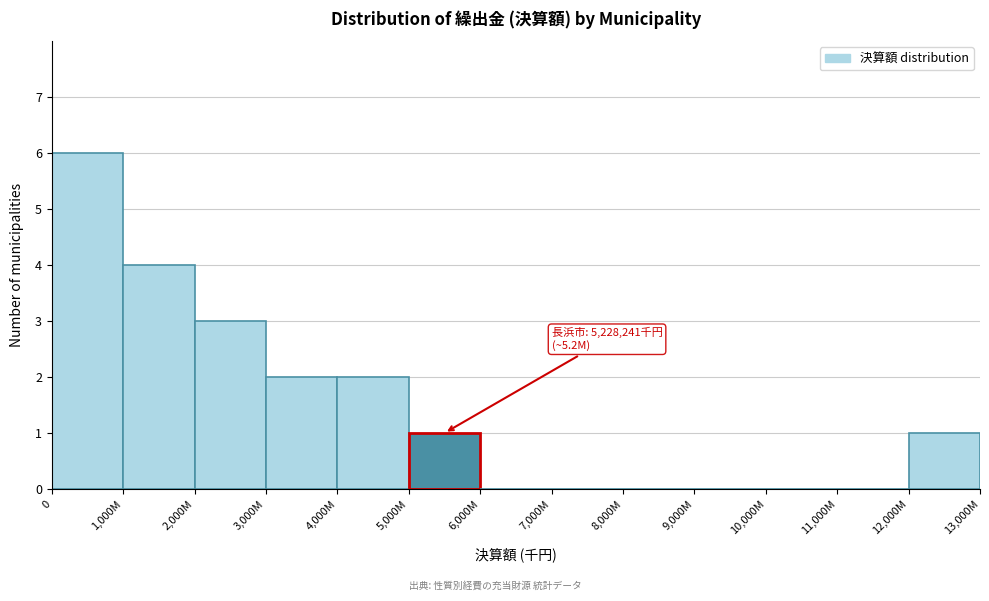

Reading left to right, extract all data points from this chart.

0=6	1,000M=4	2,000M=3	3,000M=2	4,000M=2	5,000M=1	6,000M=0	7,000M=0	8,000M=0	9,000M=0	10,000M=0	11,000M=0	12,000M=1